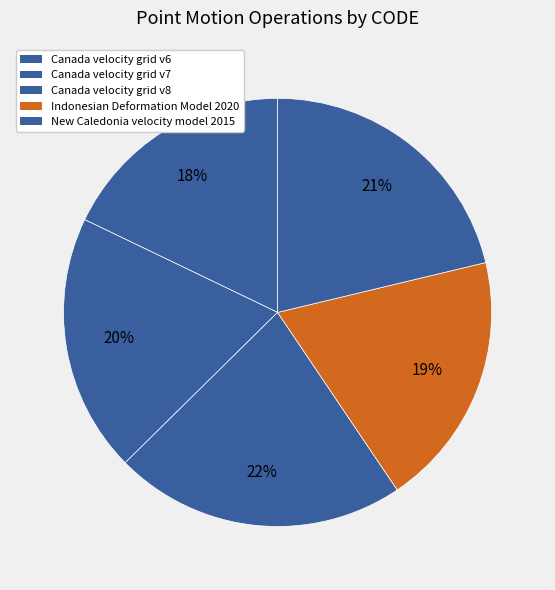

How many segments does this pie chart have?

5